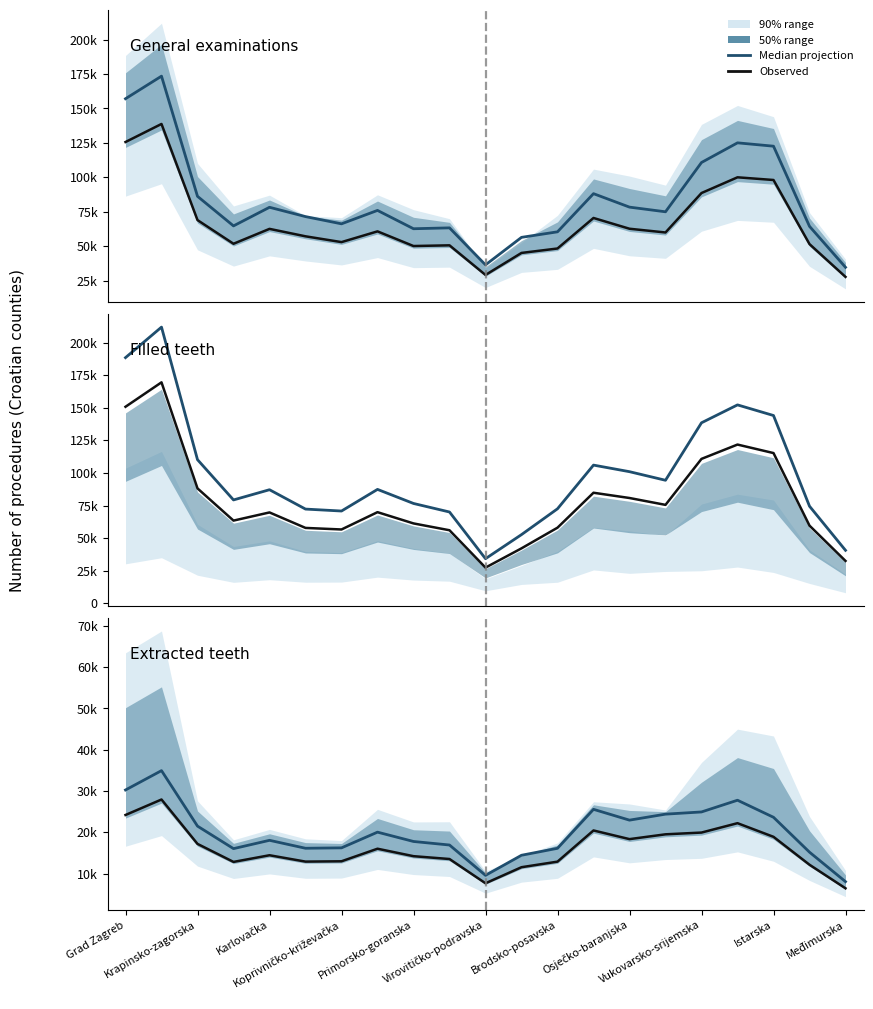

How many data points in Observed are above 14464?

11